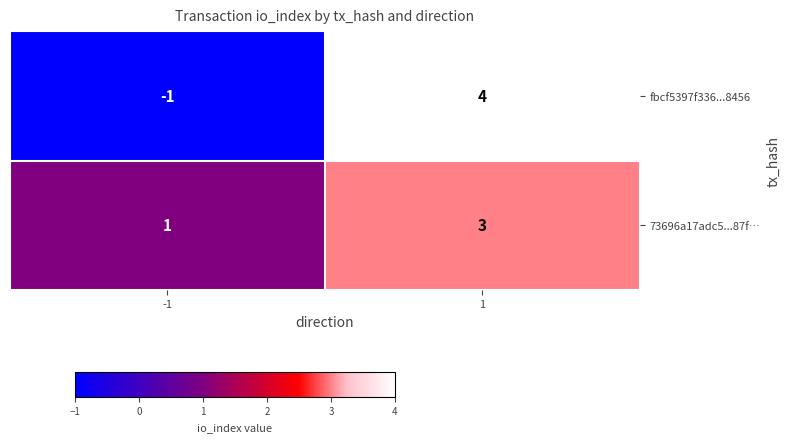

Between -1 and 1, which series saw the biggest shift?

fbcf5397f336...8456